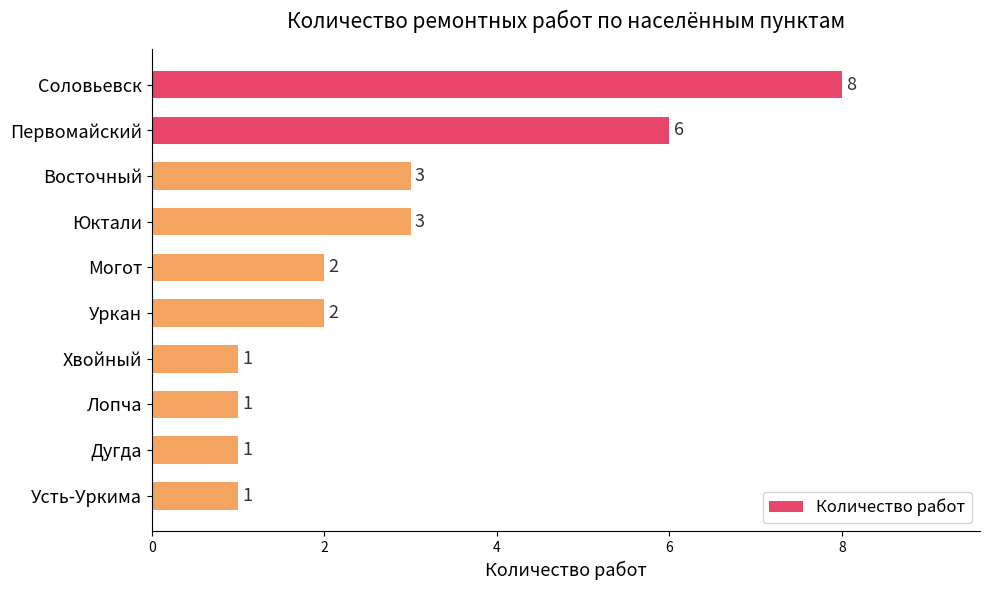

Which has a higher value, Восточный or Лопча?

Восточный